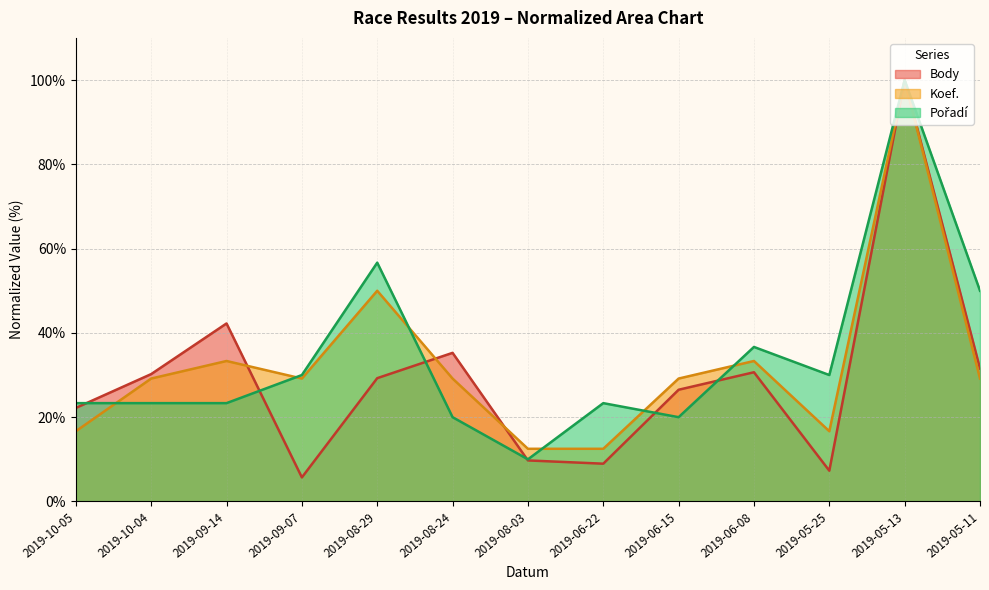

What is the sum of the Body values at 2019-06-15 and 2019-05-11?

58.1